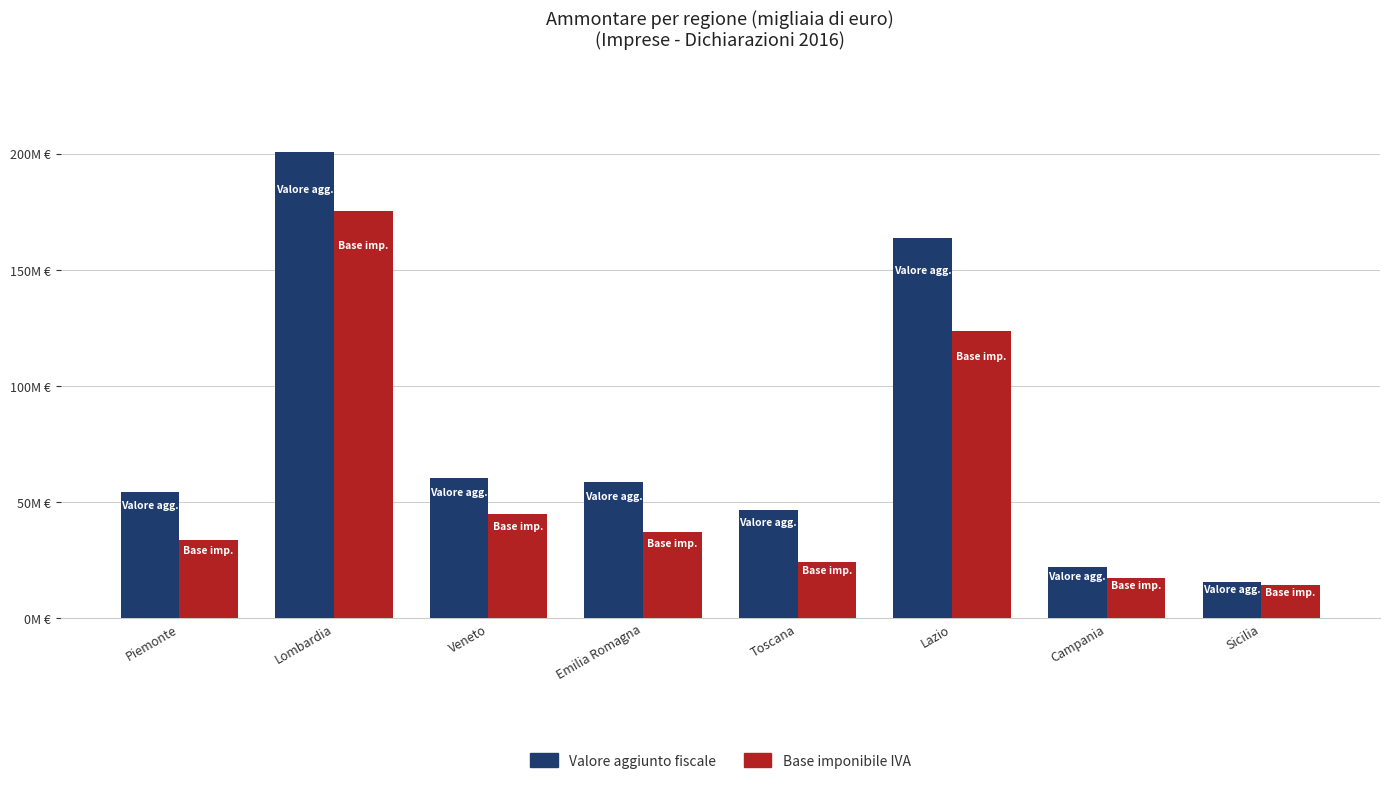

At Sicilia, list the series in order from largest to smallest.

Valore aggiunto fiscale, Base imponibile IVA